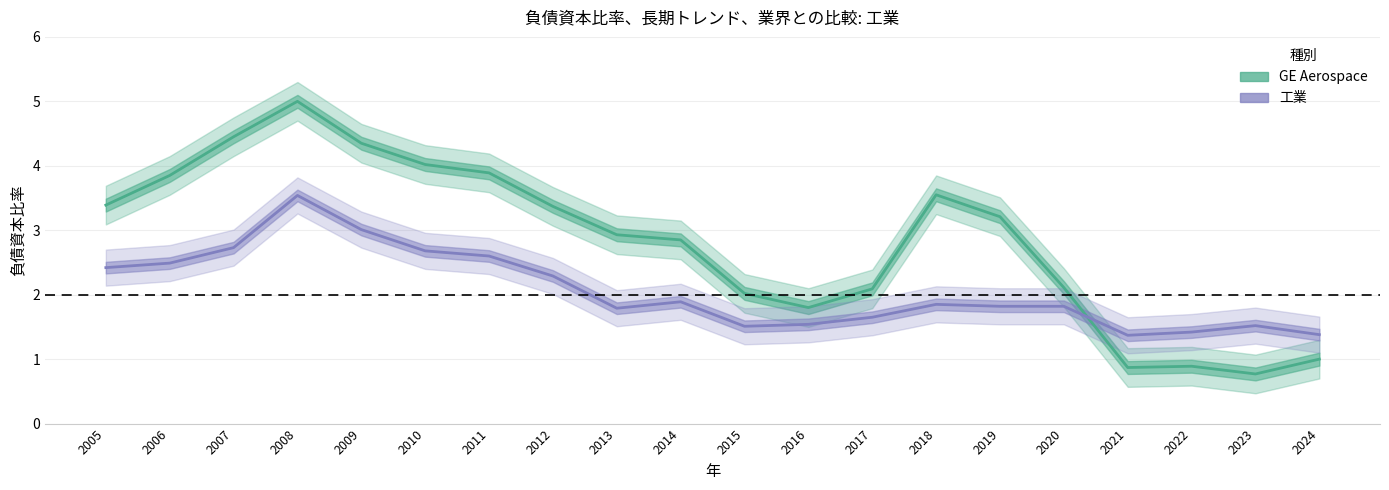

True or false: 工業 has a value of 2.5 at 2006.

True